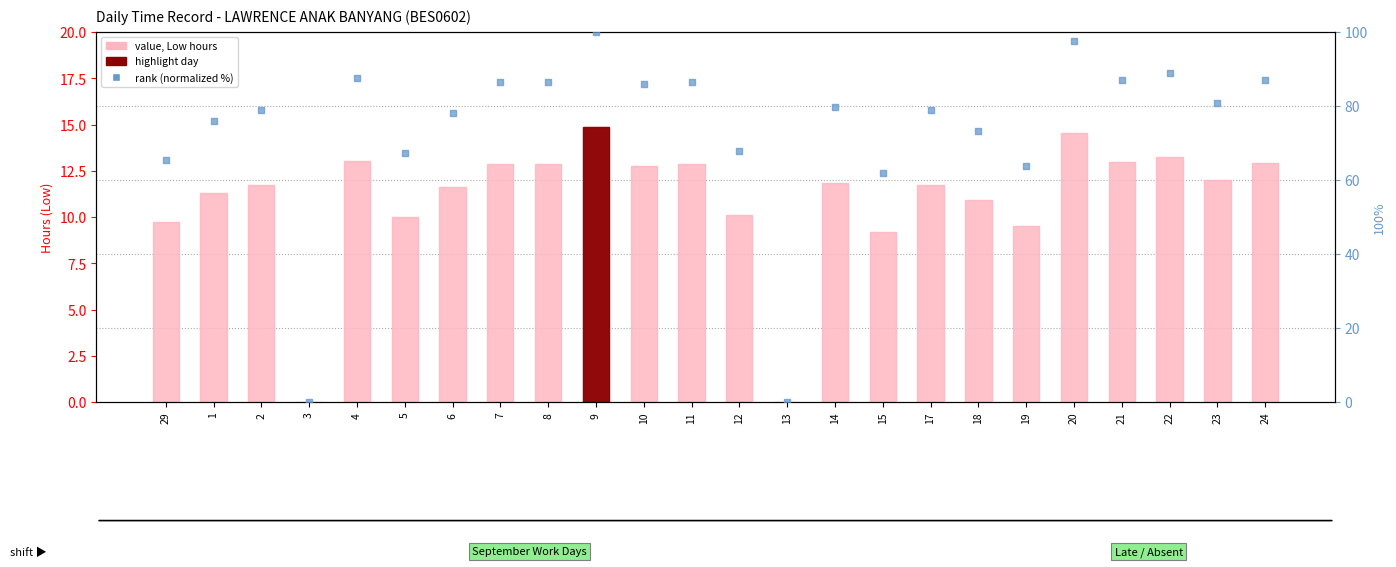

At which category is the sum across all series the highest?

9